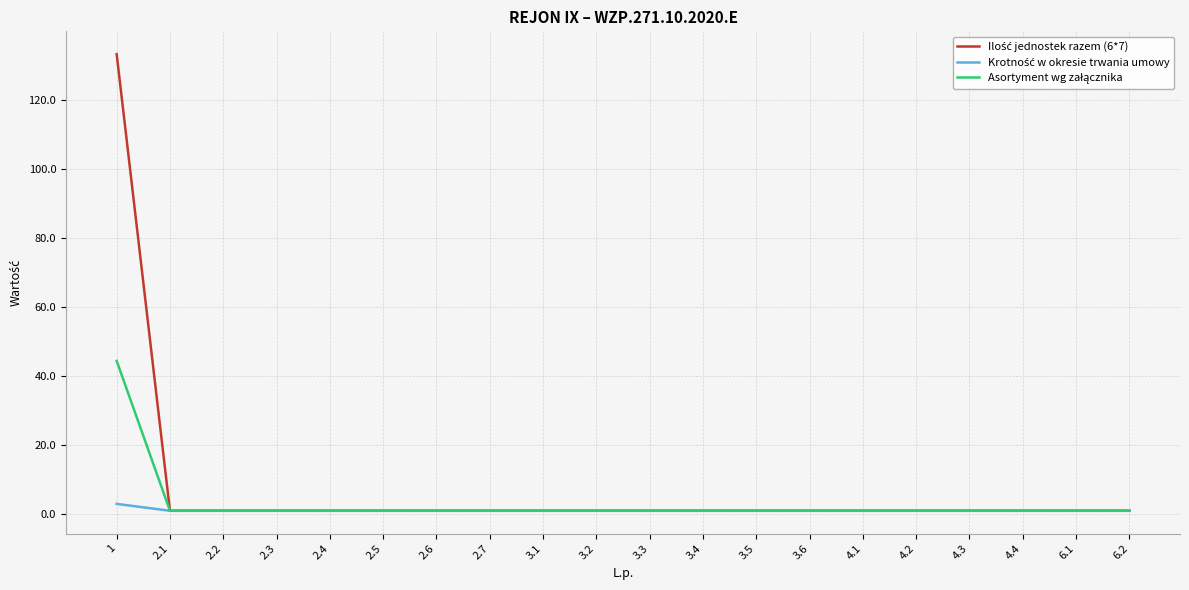

Reading left to right, extract all data points from this chart.

Ilość jednostek razem (6*7): 1=133.3	2.1=1.0	2.2=1.0	2.3=1.0	2.4=1.0	2.5=1.0	2.6=1.0	2.7=1.0	3.1=1.0	3.2=1.0	3.3=1.0	3.4=1.0	3.5=1.0	3.6=1.0	4.1=1.0	4.2=1.0	4.3=1.0	4.4=1.0	6.1=1.0	6.2=1.0
Krotność w okresie trwania umowy: 1=3.0	2.1=1.0	2.2=1.0	2.3=1.0	2.4=1.0	2.5=1.0	2.6=1.0	2.7=1.0	3.1=1.0	3.2=1.0	3.3=1.0	3.4=1.0	3.5=1.0	3.6=1.0	4.1=1.0	4.2=1.0	4.3=1.0	4.4=1.0	6.1=1.0	6.2=1.0
Asortyment wg załącznika: 1=44.5	2.1=1.0	2.2=1.0	2.3=1.0	2.4=1.0	2.5=1.0	2.6=1.0	2.7=1.0	3.1=1.0	3.2=1.0	3.3=1.0	3.4=1.0	3.5=1.0	3.6=1.0	4.1=1.0	4.2=1.0	4.3=1.0	4.4=1.0	6.1=1.0	6.2=1.0